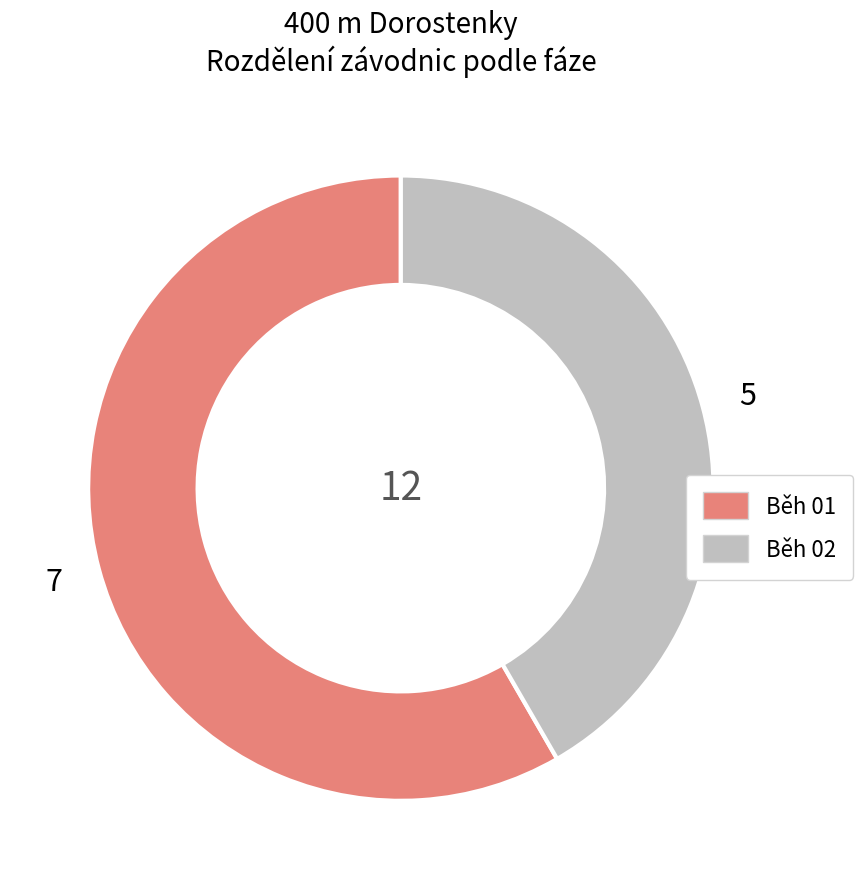

Is there a majority slice in this chart?

Yes